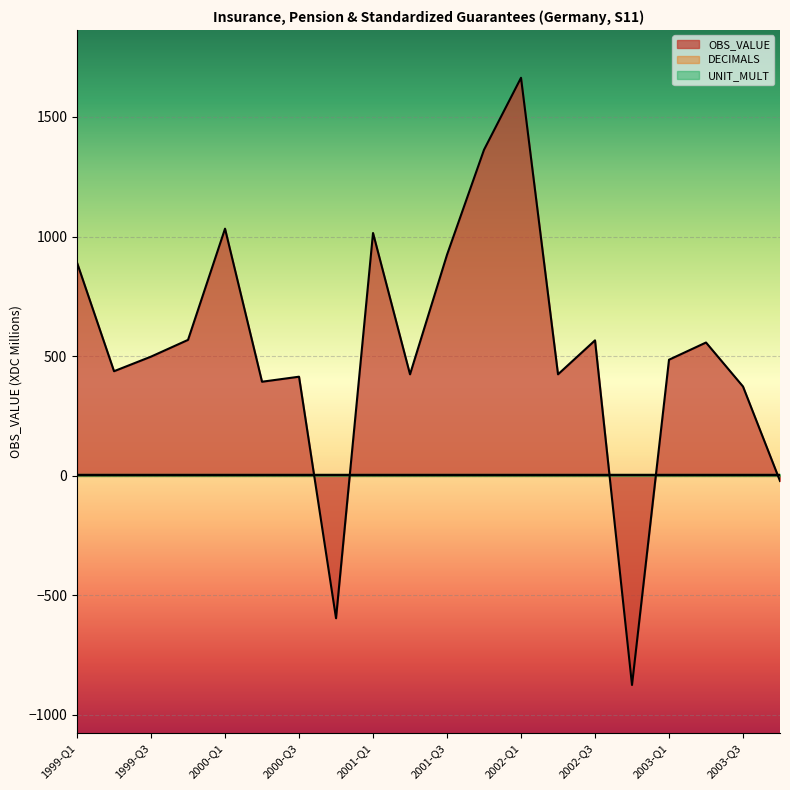

The value of OBS_VALUE at 2000-Q1 is 1033. True or false?

True